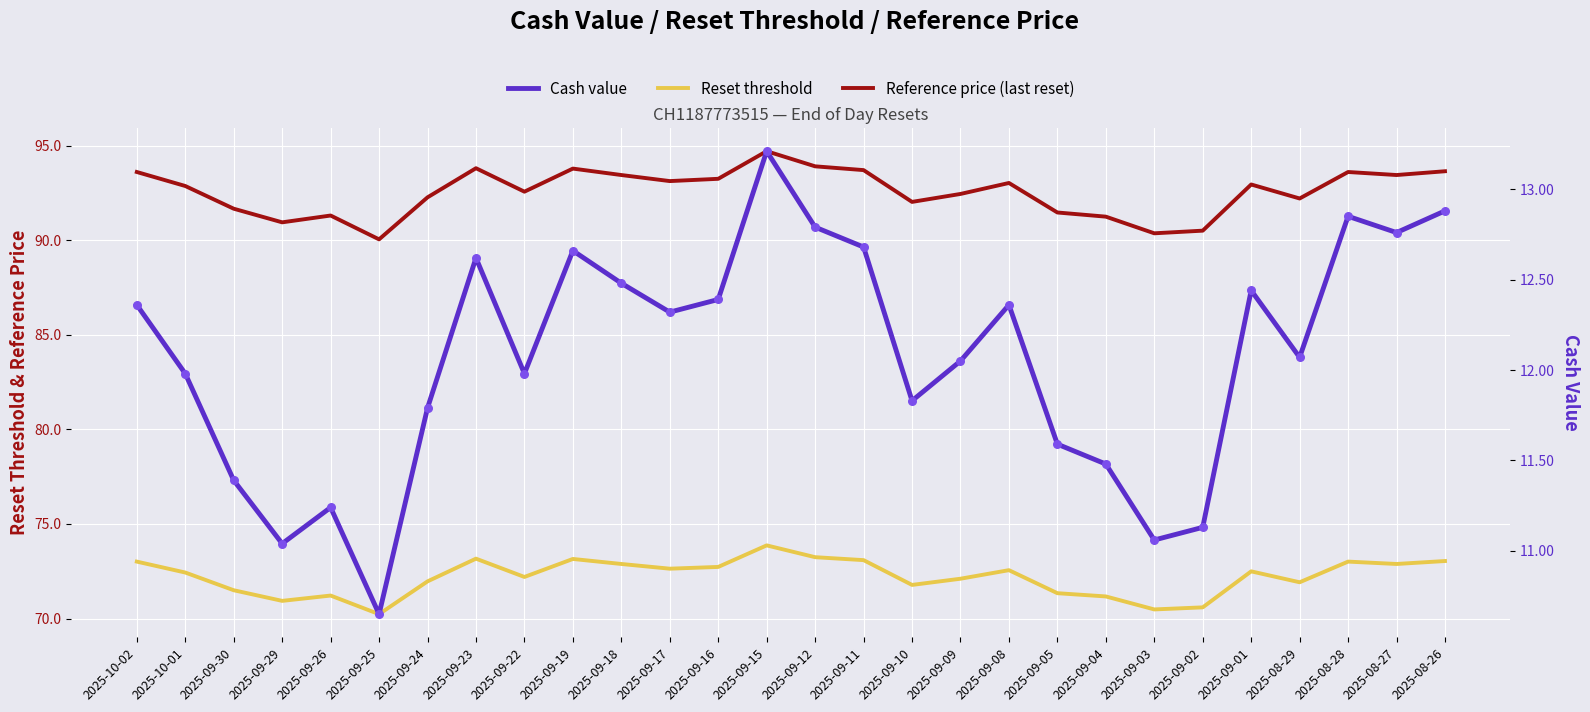

At how many categories does at least one series exceed 81?

28